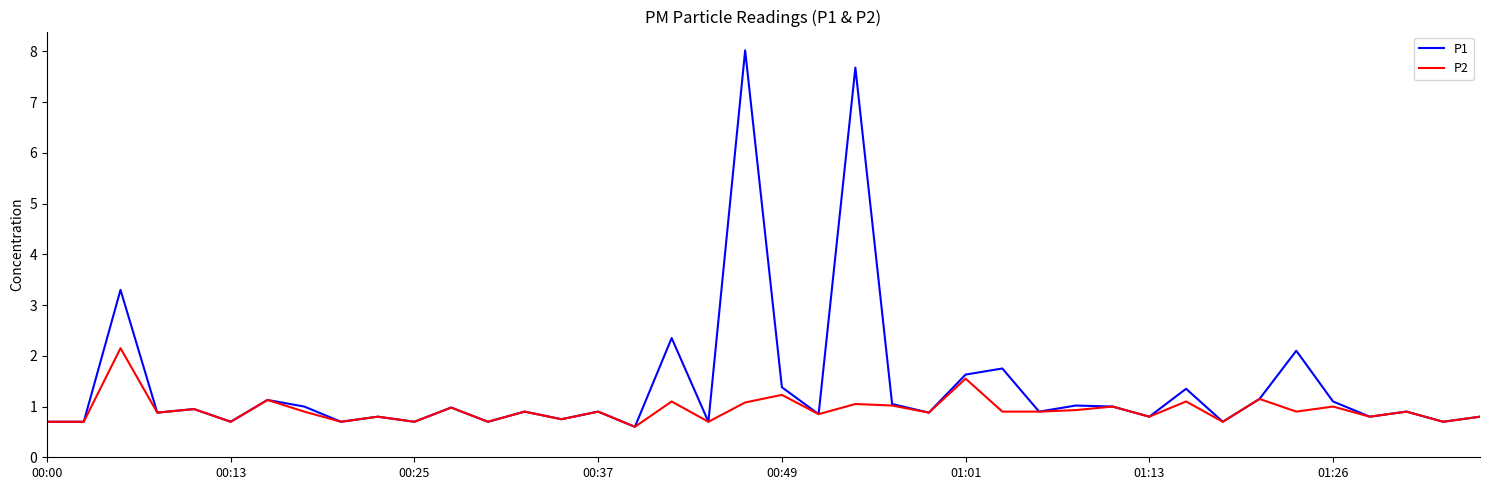

True or false: P1 has more than 1 interior local peaks.

True